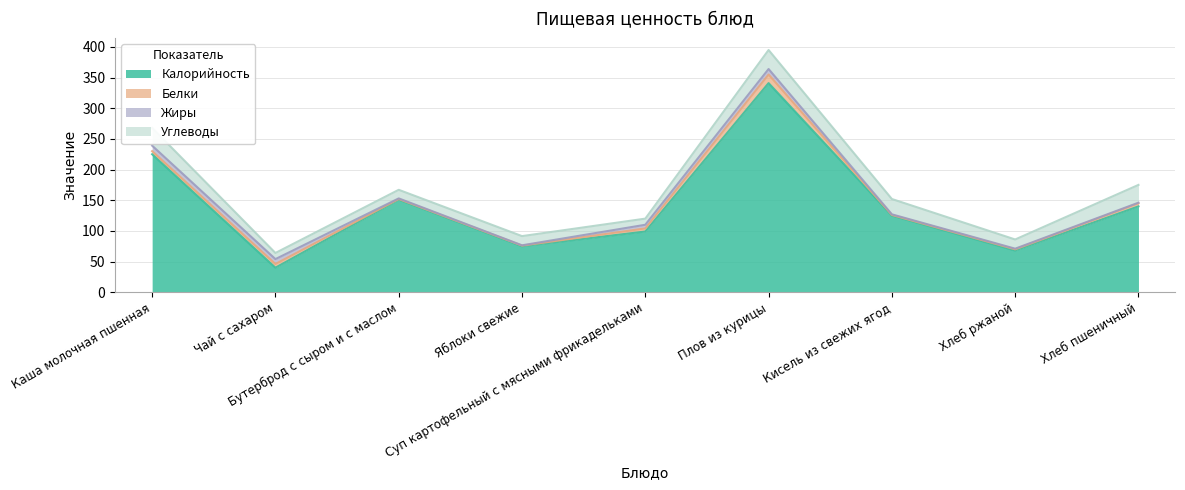

What is the label of the 7th point from the right?

Бутерброд с сыром и с маслом